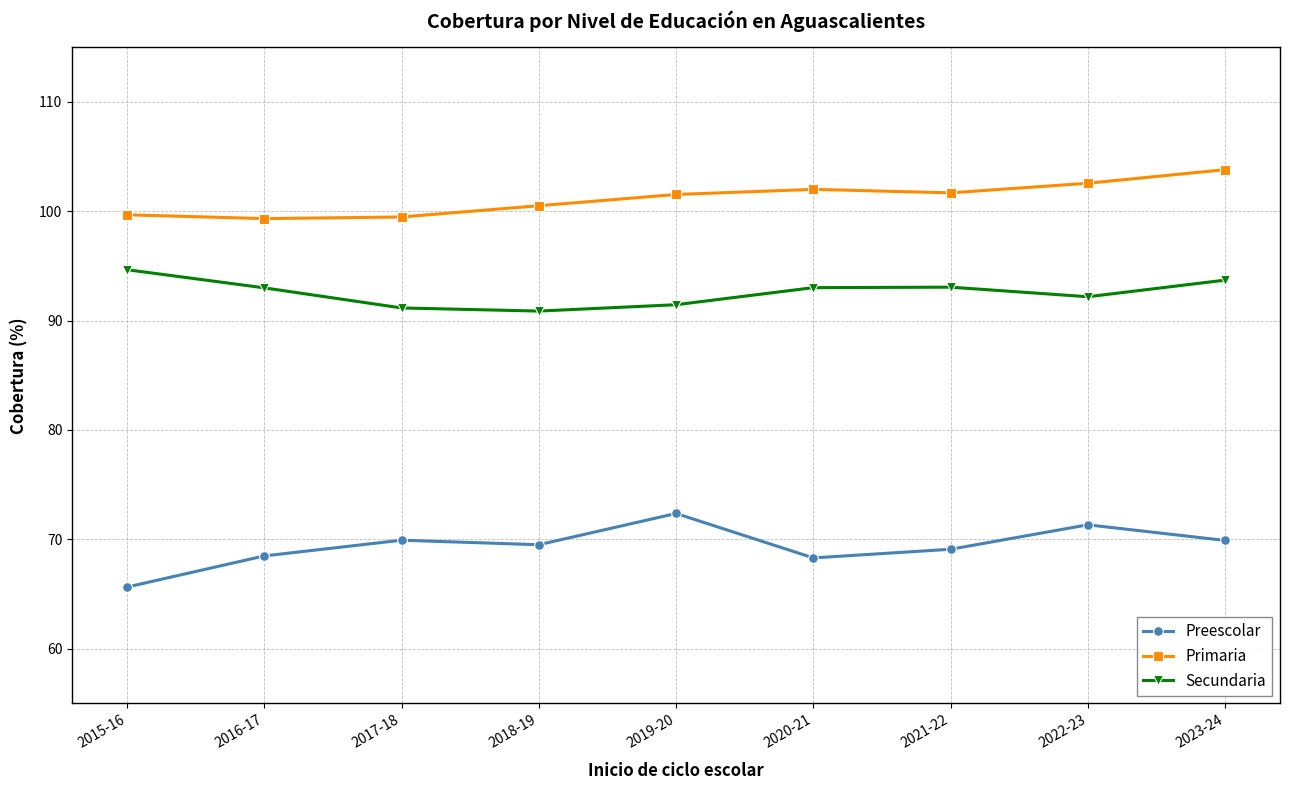

What is the minimum value for Primaria?

99.3